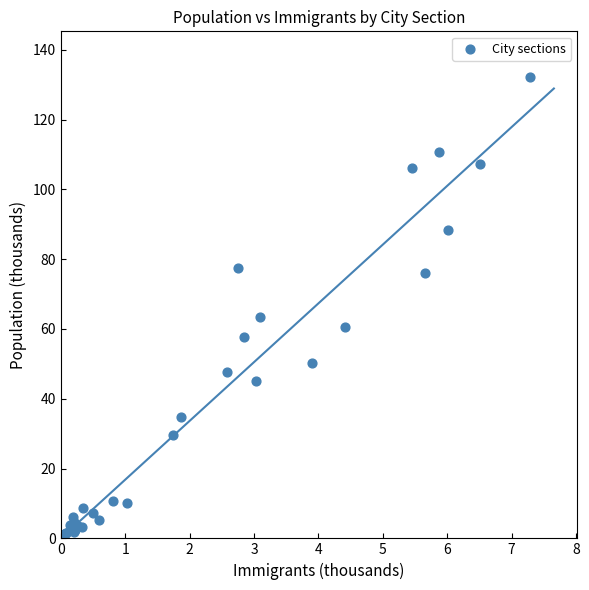

What Y value in the scatter plot is closest to 66?

63.6